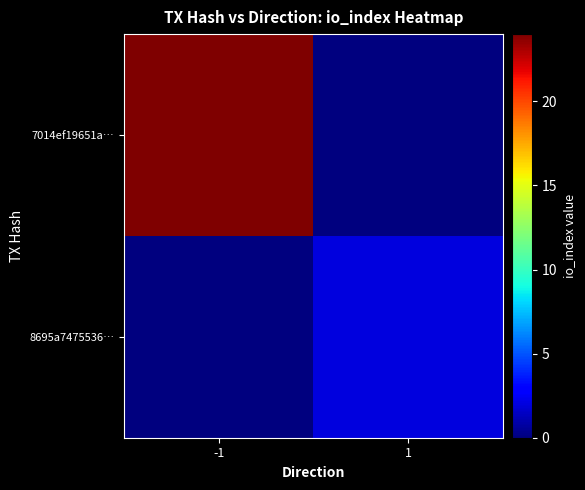

Between -1 and 1, which series saw the biggest shift?

7014ef19651a…